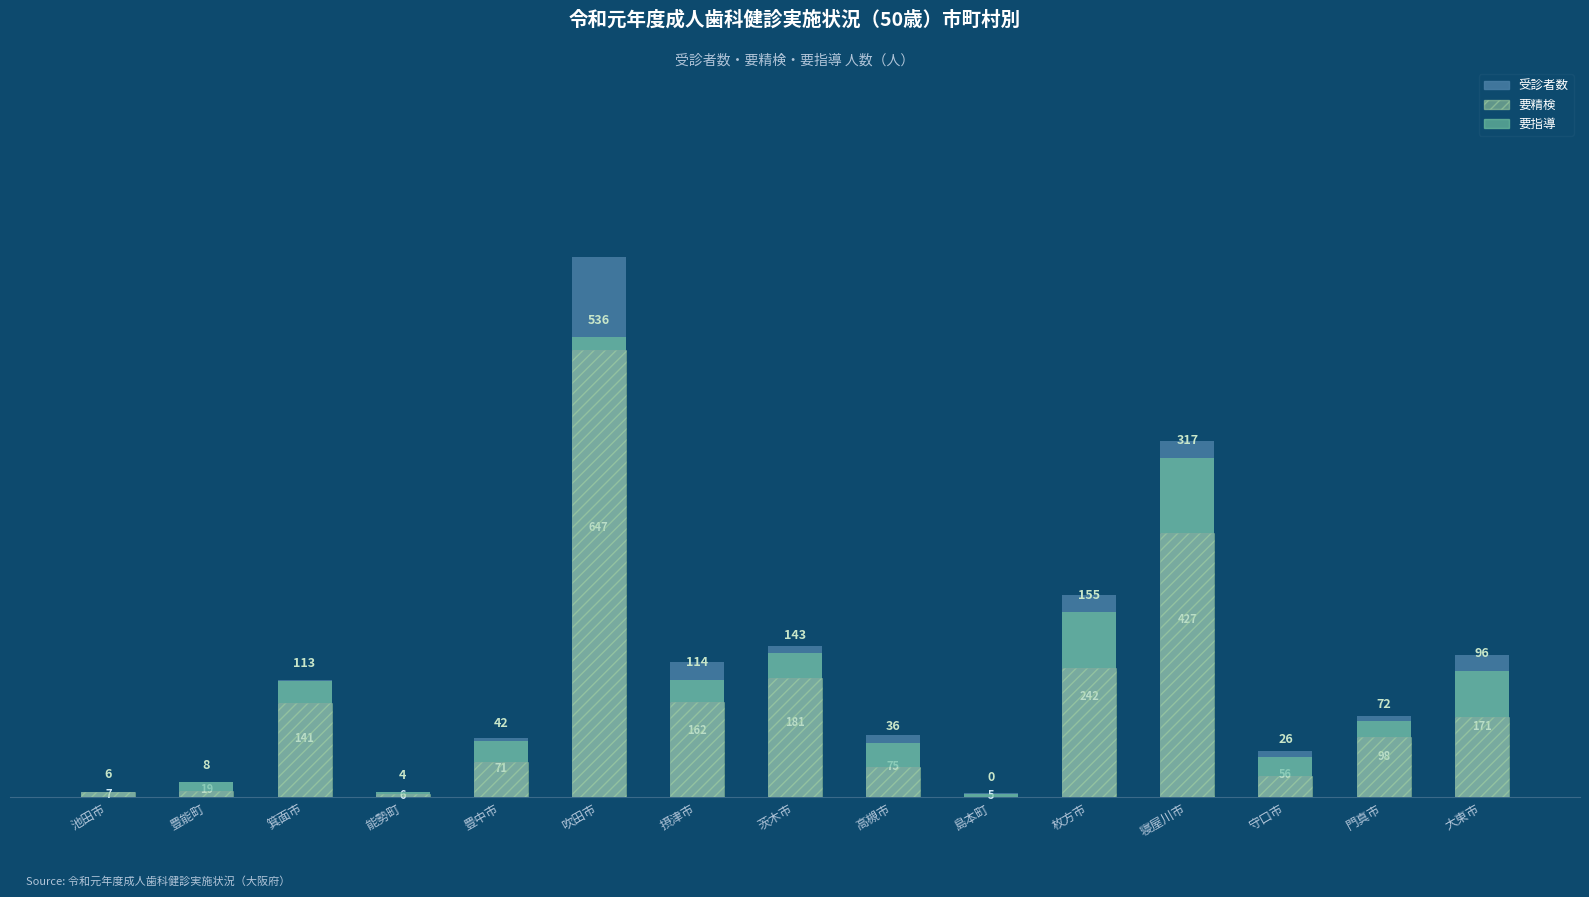

Reading left to right, what are all the values shown in this chart?

受診者数: 7	19	141	6	71	647	162	181	75	5	242	427	56	98	171
要精検: 6	8	113	4	42	536	114	143	36	0	155	317	26	72	96
要指導: 1	10	27	2	26	15	27	30	29	4	67	90	23	19	56